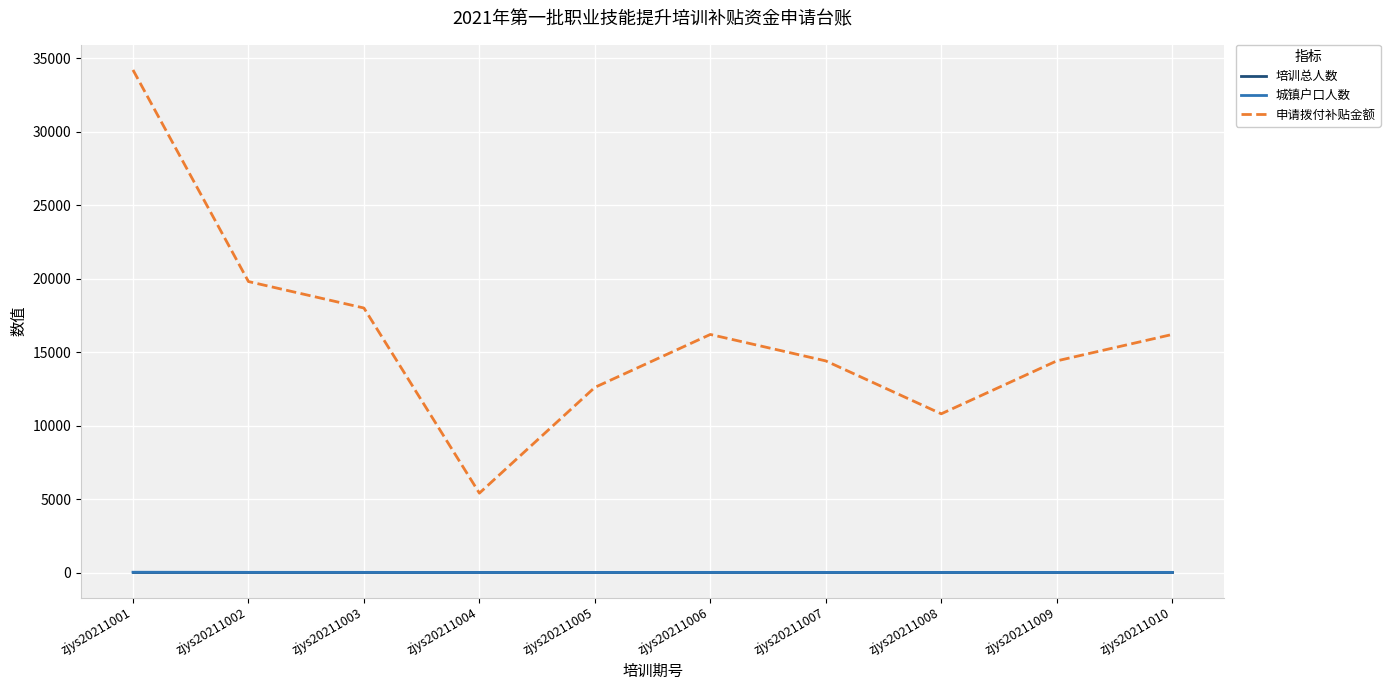

Which series changed the most between zjys20211003 and zjys20211007?

申请拨付补贴金额